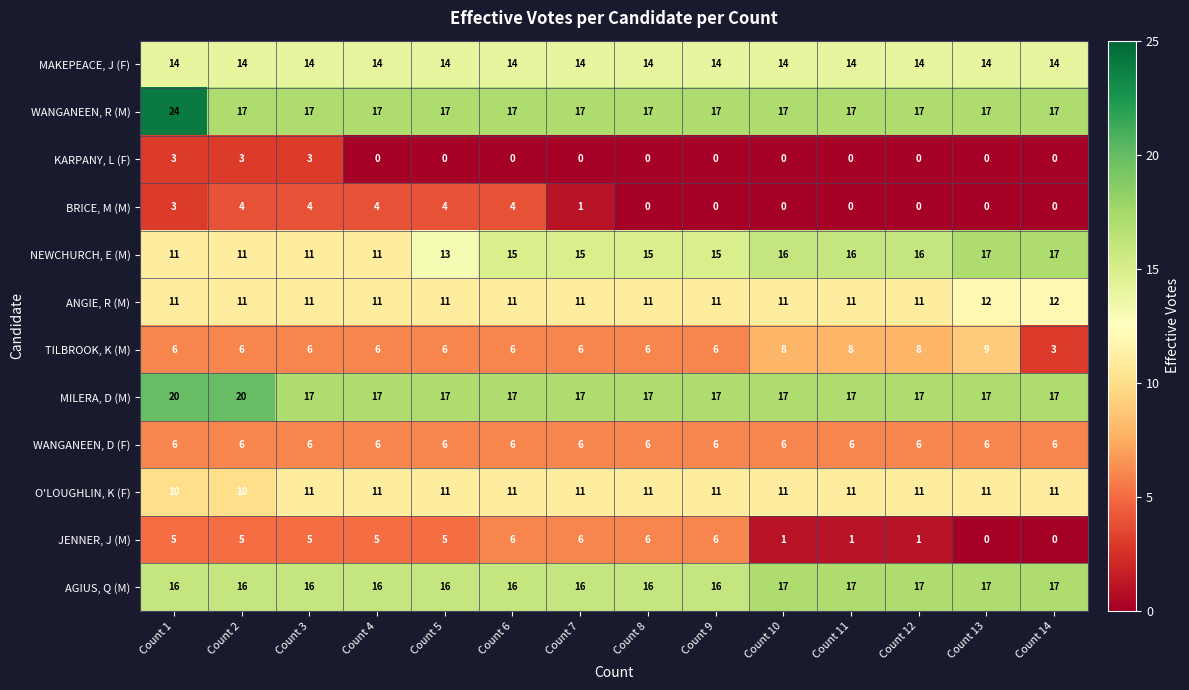

At which category is the sum across all series the highest?

Count 1